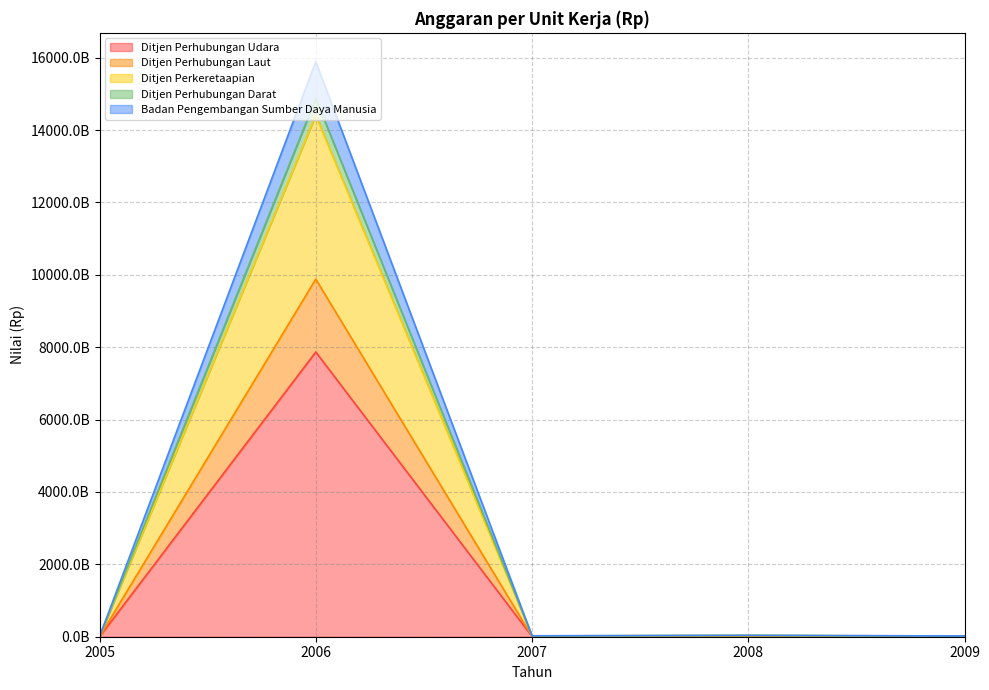

True or false: Ditjen Perhubungan Laut and Ditjen Perhubungan Udara intersect in this chart.

False